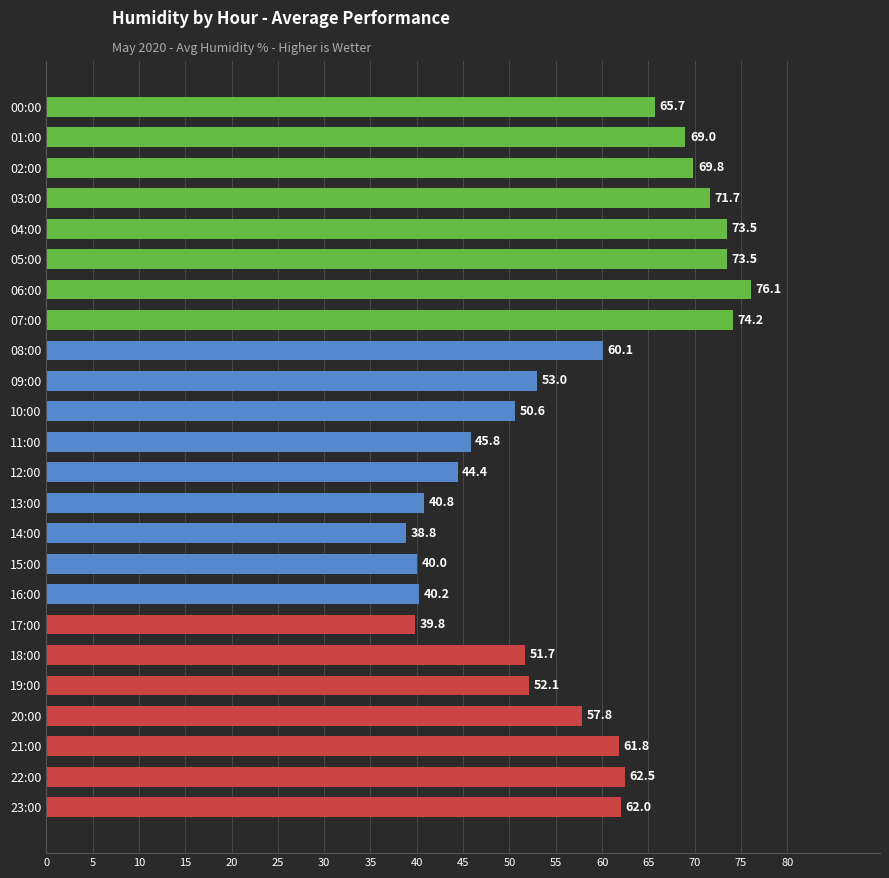

Are the bars horizontal?

Yes